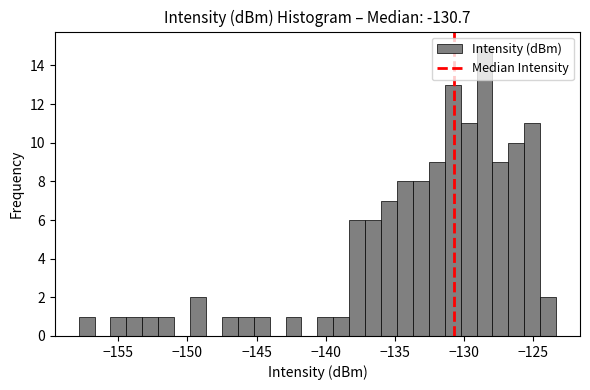

Read against the x-axis, roughly where is the centre of the tallest bar?

-128.5